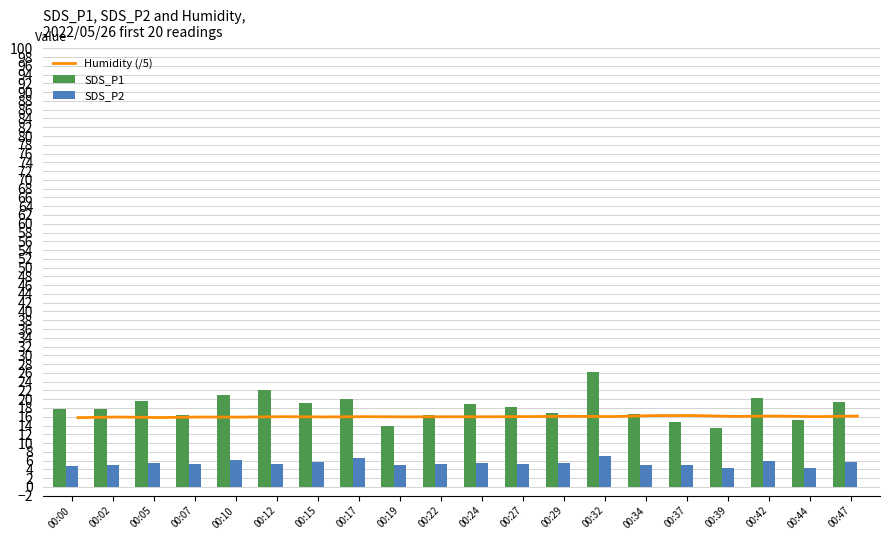

The value of SDS_P1 at 00:22 is 16.4. True or false?

True